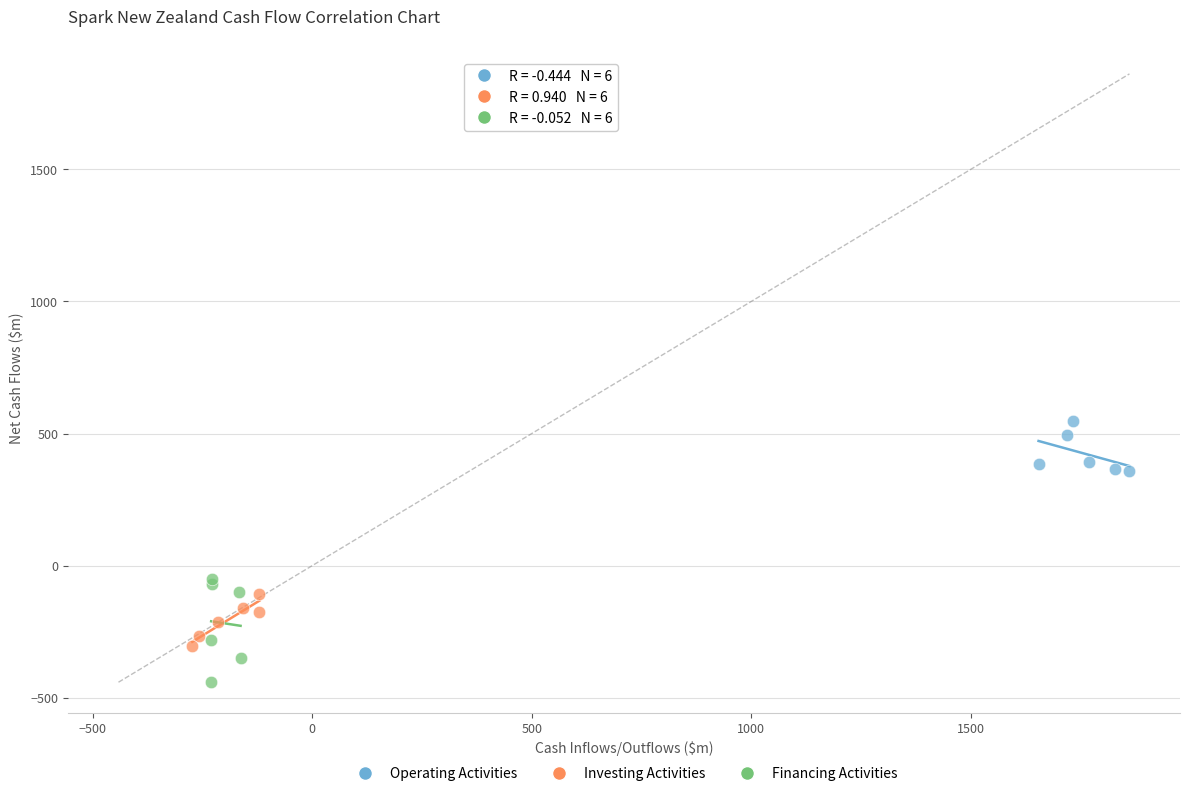

Which series reaches the minimum Y coordinate?

Financing Activities